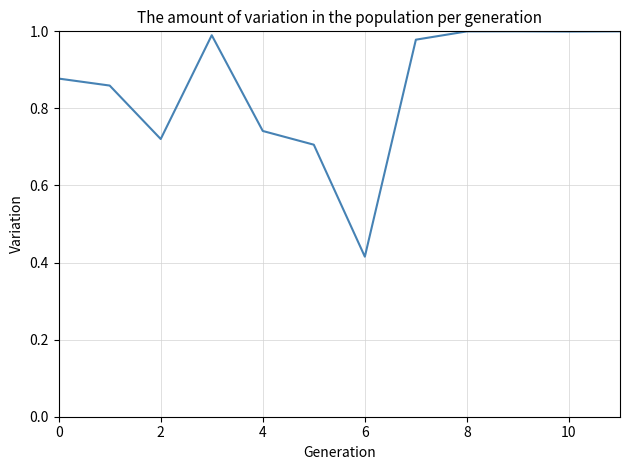

Does the chart display data point markers on the line(s)?

No